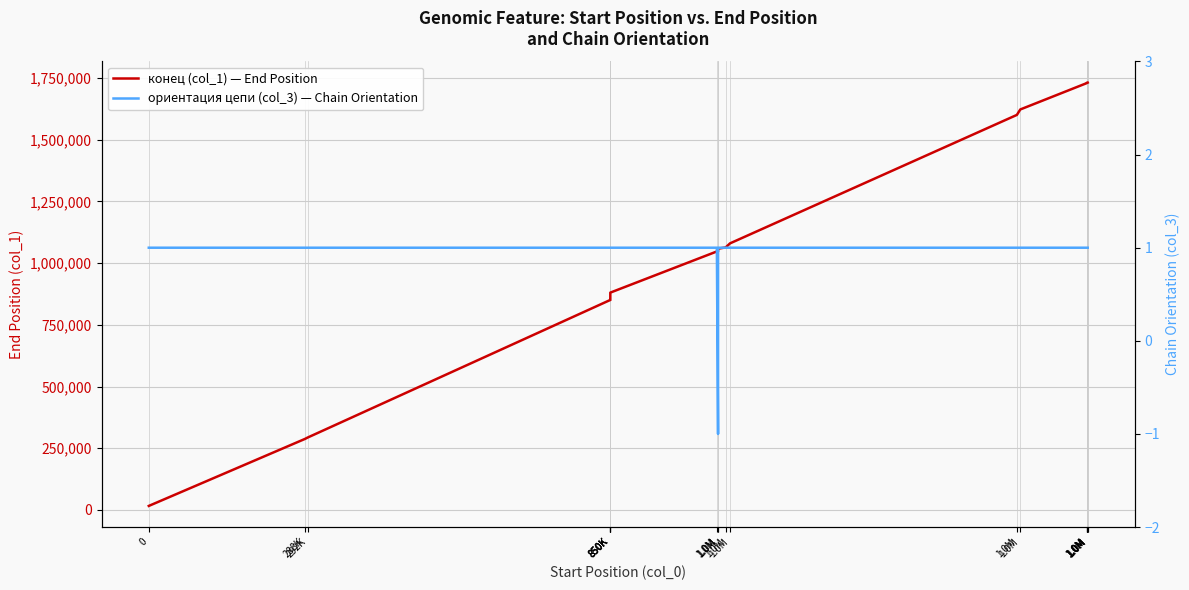

At which category is the sum across all series the highest?

1.0M